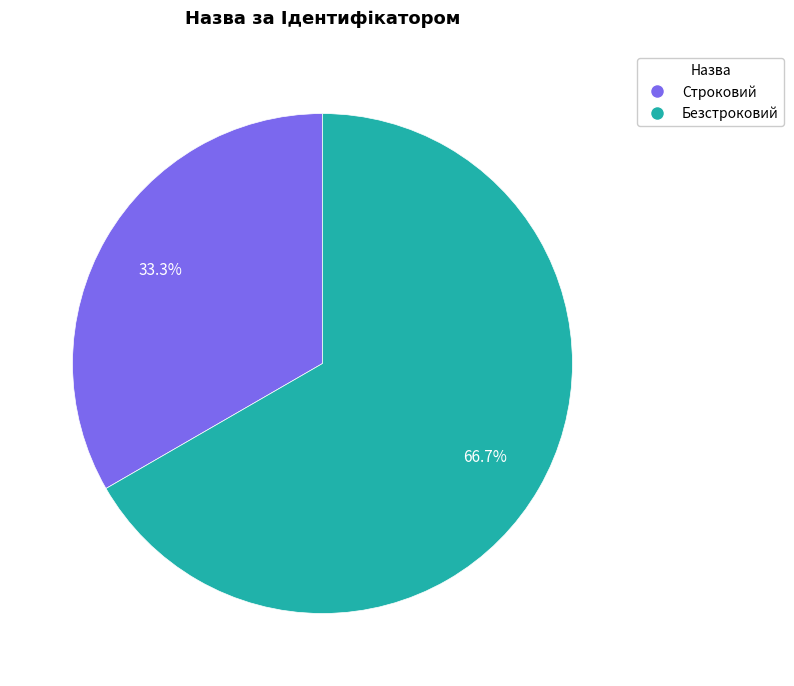

How many slices are in this pie chart?

2